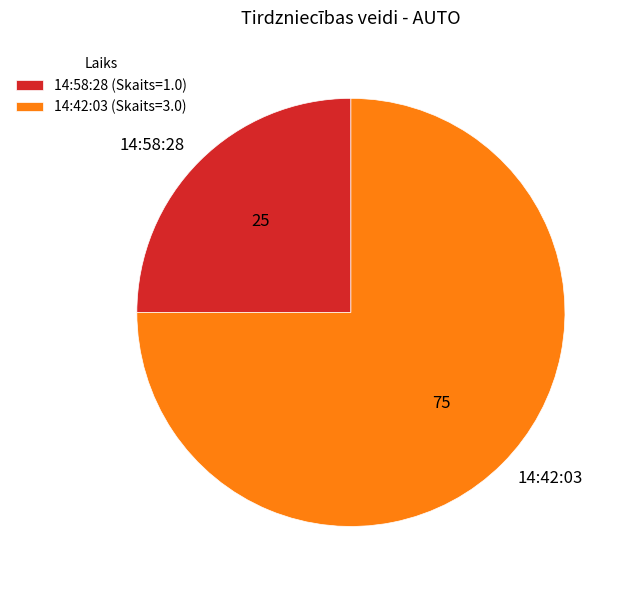

Approximately how many times larger is the value at 14:42:03 compared to 14:58:28?

3.0